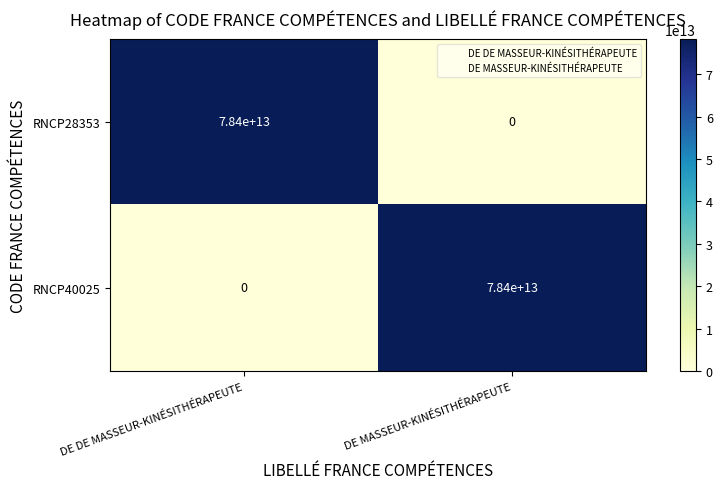

What is the spread (max minus min) of values at DE DE MASSEUR-KINÉSITHÉRAPEUTE?

78400000000000